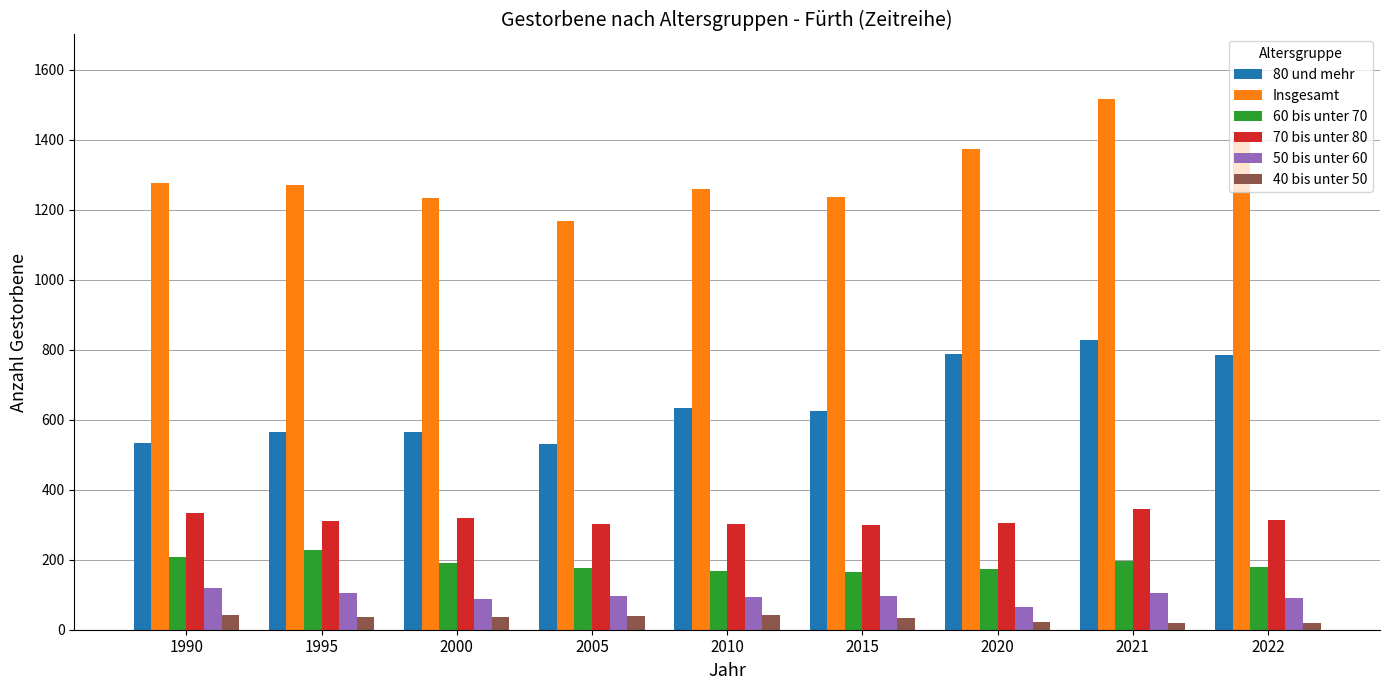

What is the sum of all 60 bis unter 70 values?

1683